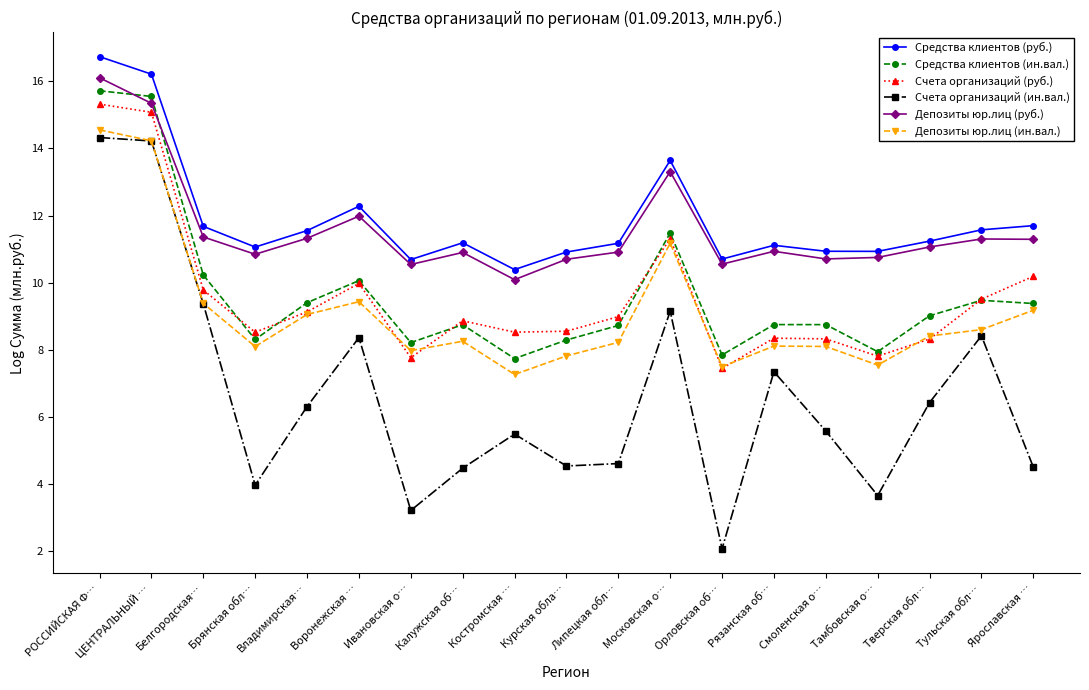

At which category does Счета организаций (ин.вал.) reach its first local valley?

Брянская обл…